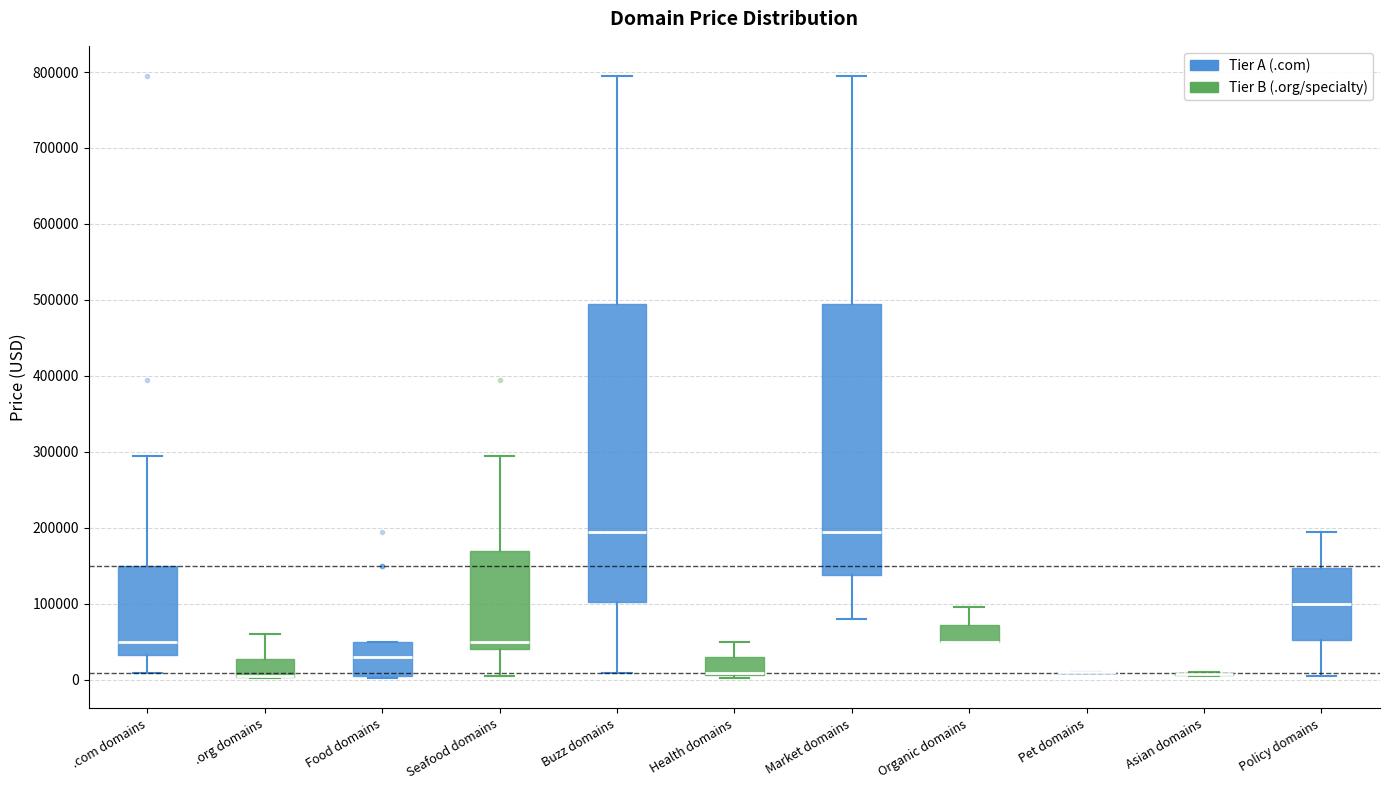

Reading left to right, transcribe this box plot: for each box, give where its median line is, the range the box spans, and where its two whiskers end, as read against the y-axis. The values are not printed on the chart, so give them approximately, as read against the axis.

.com domains: median 50000, box 30000 to 150000, whiskers 10000 to 290000
.org domains: median 0 (drawn on the box's lower edge), box 0 to 30000, whiskers 0 to 60000
Food domains: median 30000, box 0 to 50000, whiskers 0 to 50000
Seafood domains: median 50000, box 40000 to 170000, whiskers 0 to 290000
Buzz domains: median 190000, box 100000 to 490000, whiskers 10000 to 790000
Health domains: median 10000 (just above the box's lower edge), box 10000 to 30000, whiskers 0 to 50000
Market domains: median 190000, box 140000 to 490000, whiskers 80000 to 790000
Organic domains: median 50000 (drawn on the box's lower edge), box 50000 to 70000, whiskers 50000 to 90000
Pet domains: box collapsed to a line at 10000, whiskers 10000 to 10000
Asian domains: box collapsed to a line at 10000, whiskers 0 to 10000
Policy domains: median 100000, box 50000 to 150000, whiskers 0 to 190000